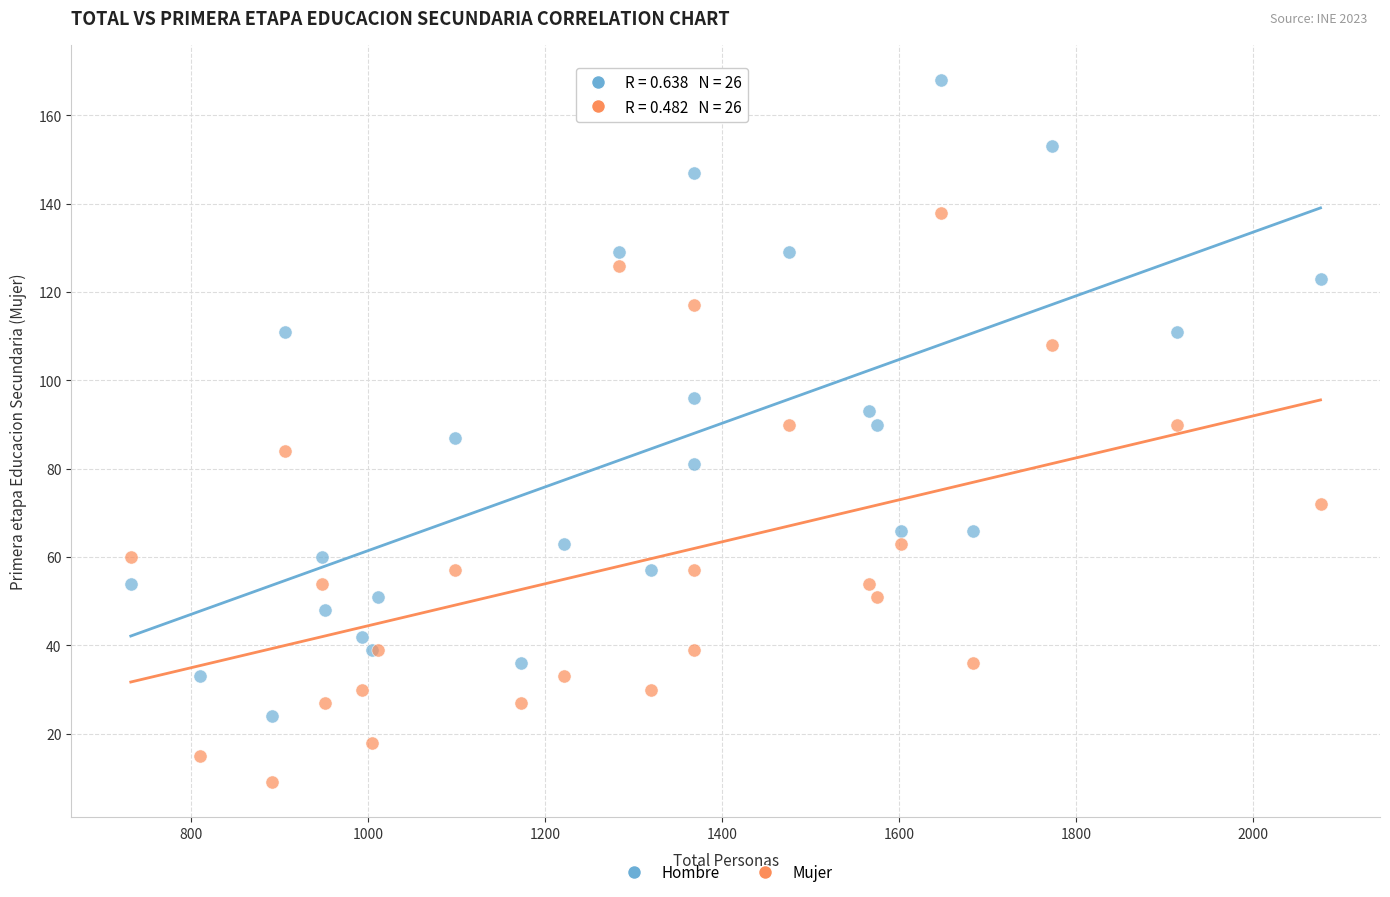

Which series has the largest Y range (max minus min)?

Hombre